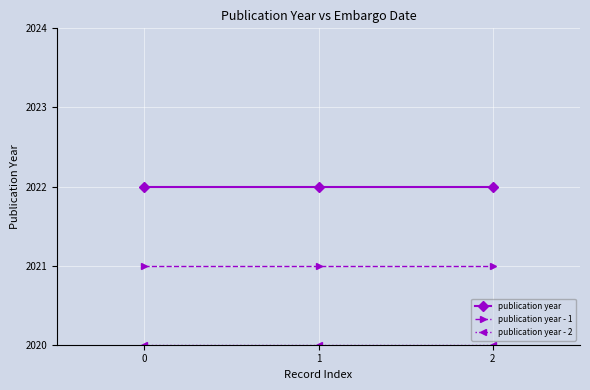

Is it true that publication year equals 2022 at 1?

True